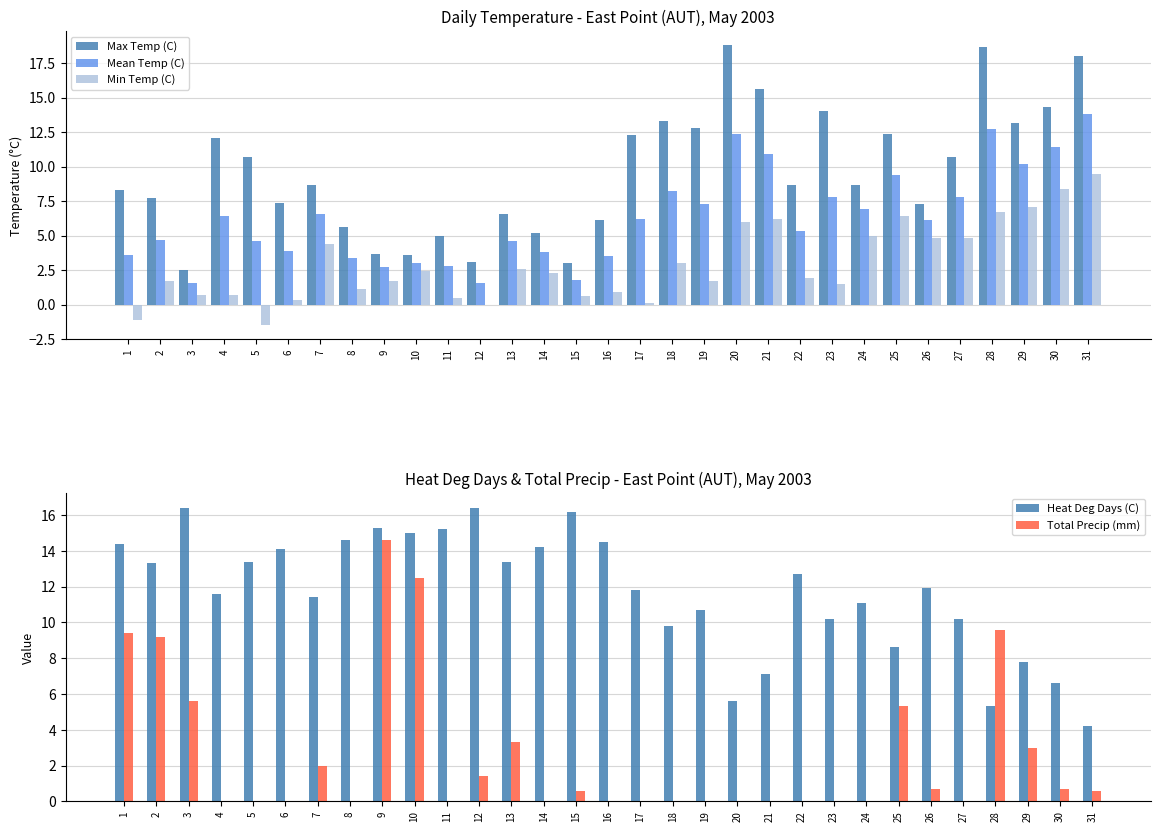

What is the spread (max minus min) of values at 12?

16.4